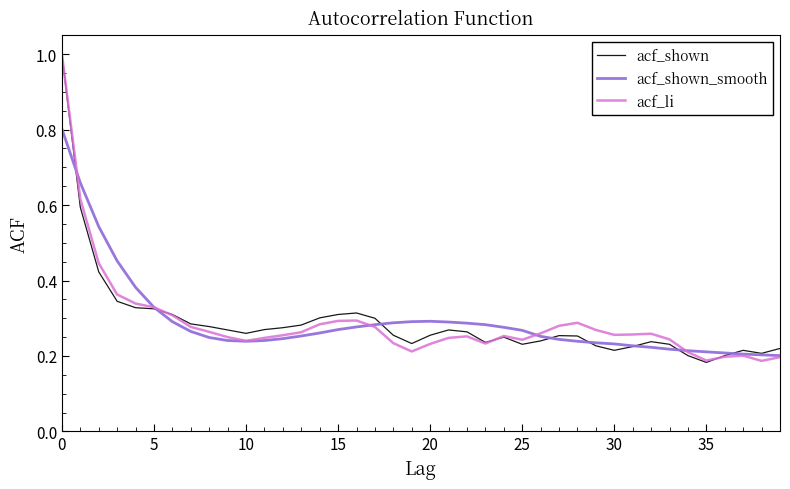

What are all the series names shown in the legend?

acf_shown, acf_shown_smooth, acf_li